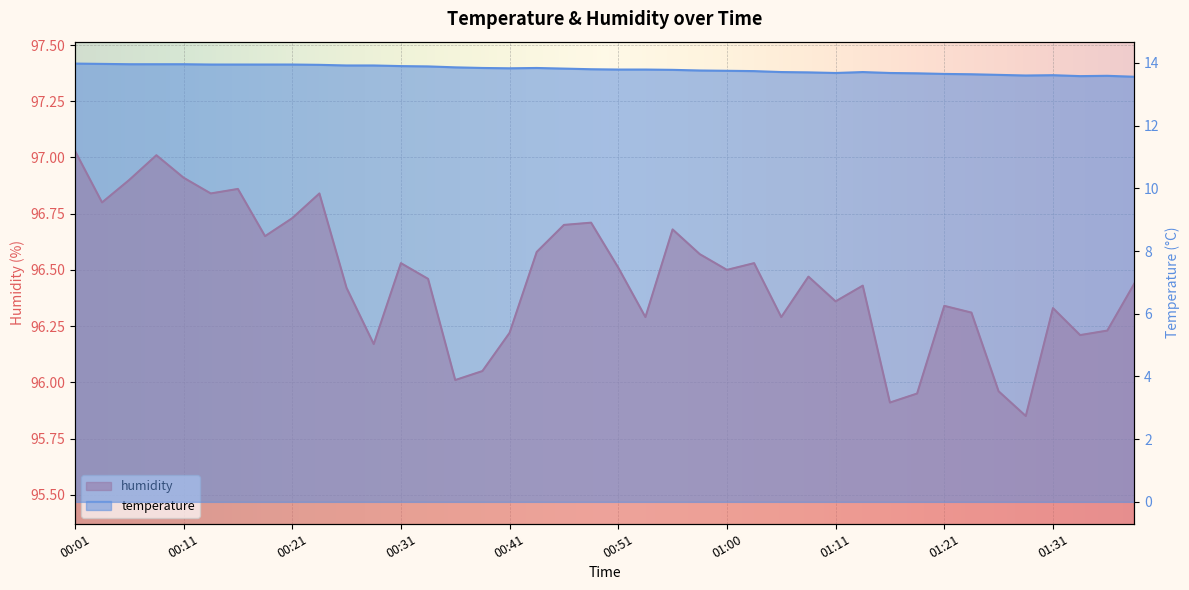

How many data points does each series have?

40